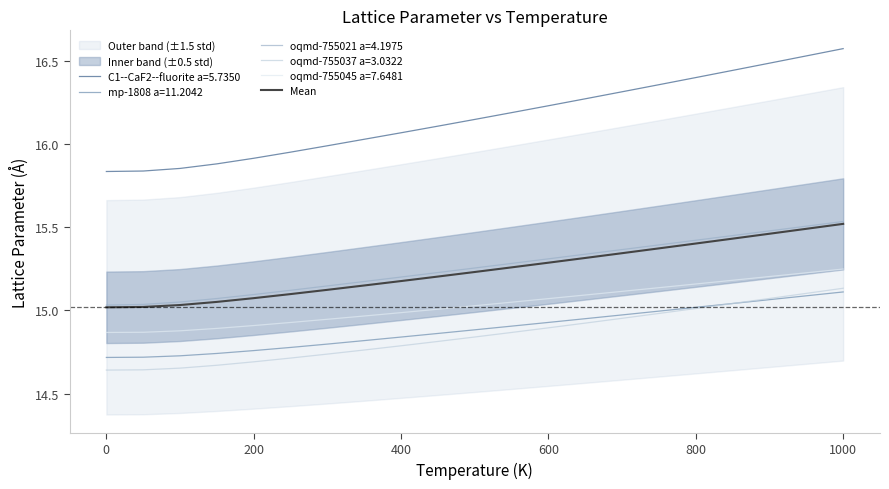

True or false: C1--CaF2--fluorite a=5.7350 and Mean intersect in this chart.

False